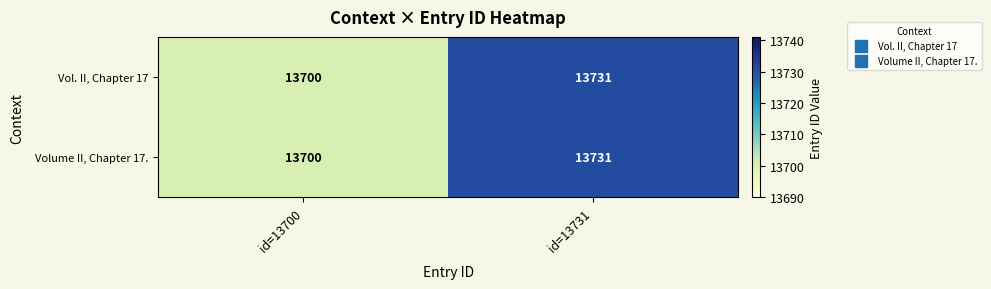

True or false: Vol. II, Chapter 17 has a value of 13731 at id=13731.

True